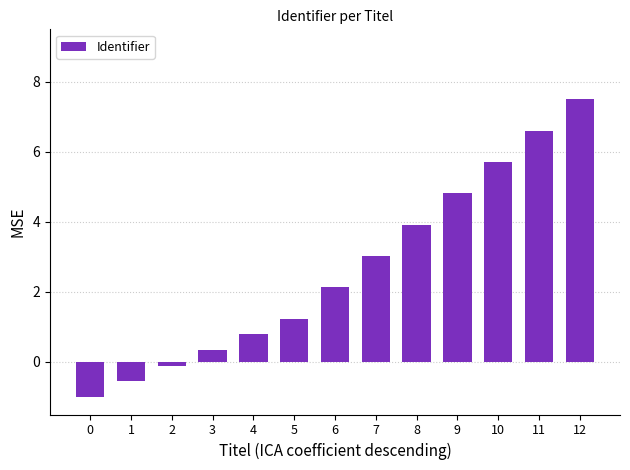

How many values are above zero?

10